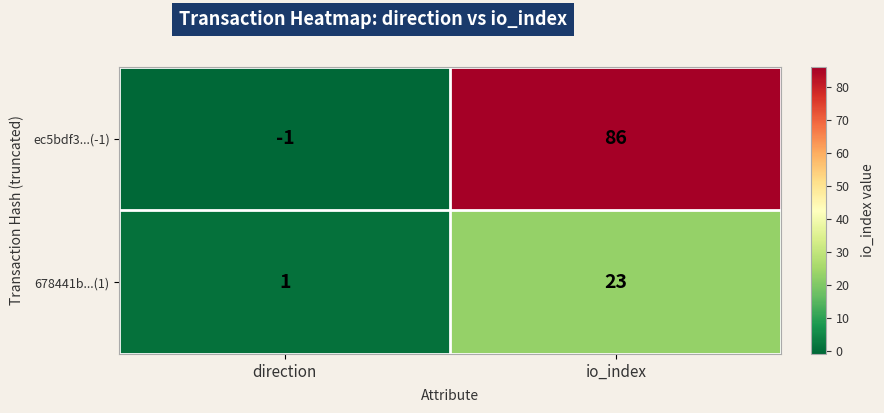

Which category has the highest value in the 678441b...(1) series?

io_index